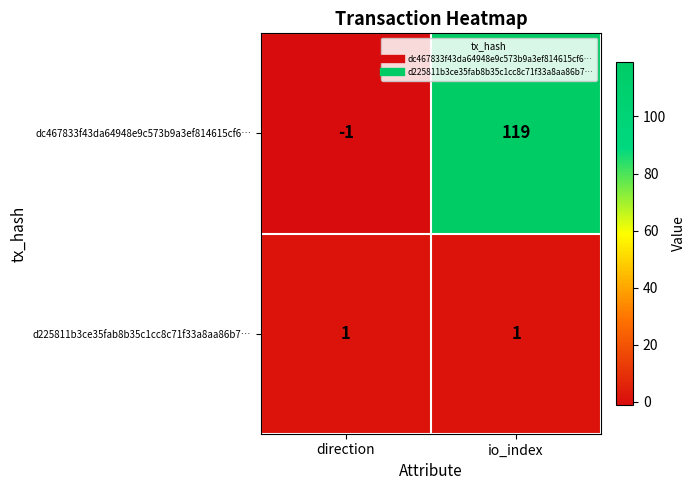

Rank the series at direction from lowest to highest value.

dc467833f43da64948e9c573b9a3ef814615cf6…, d225811b3ce35fab8b35c1cc8c71f33a8aa86b7…